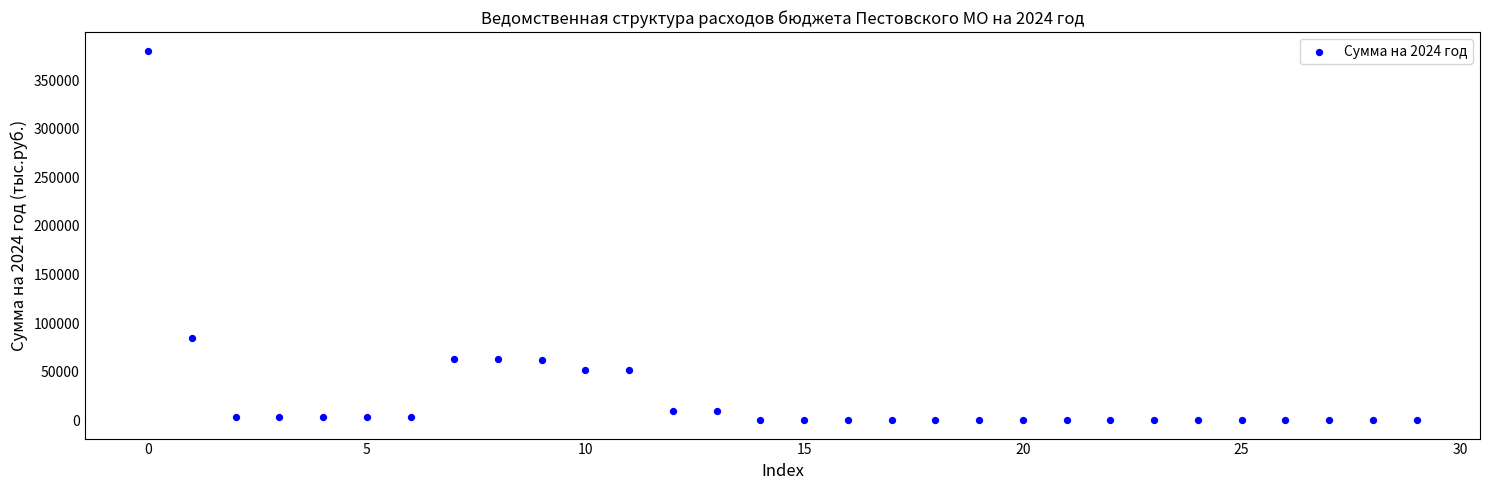

What Y value in the scatter plot is closest to 190373?

84631.4